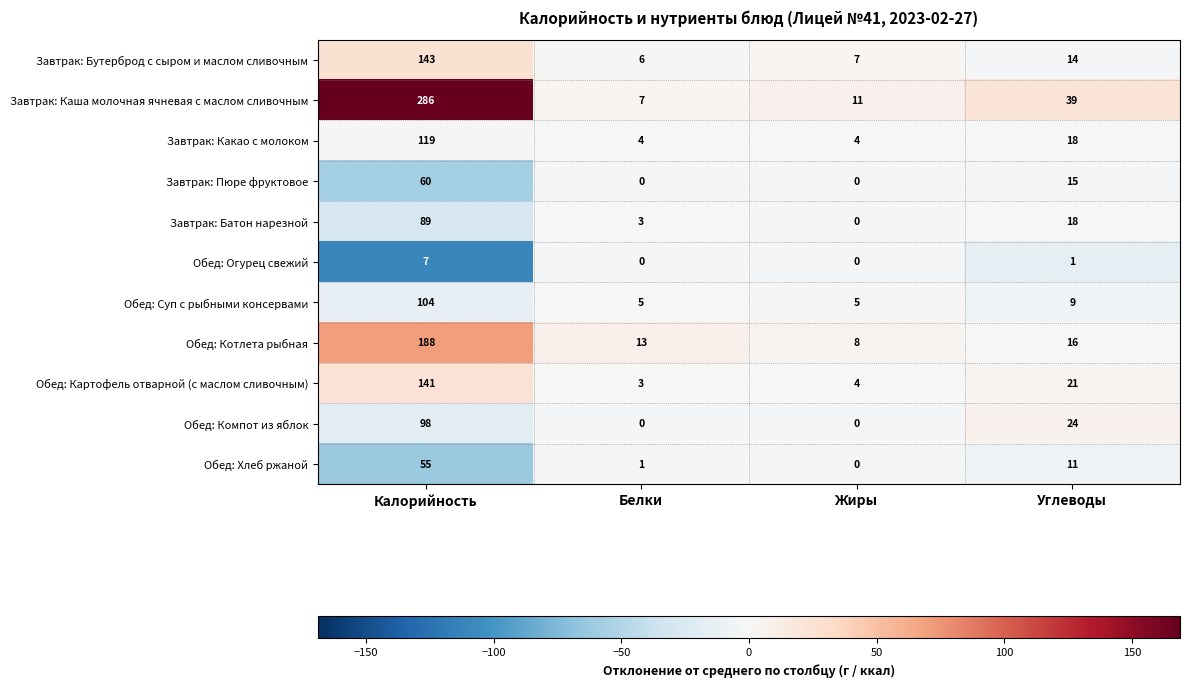

True or false: Обед: Хлеб ржаной has a value of 55 at Калорийность.

True